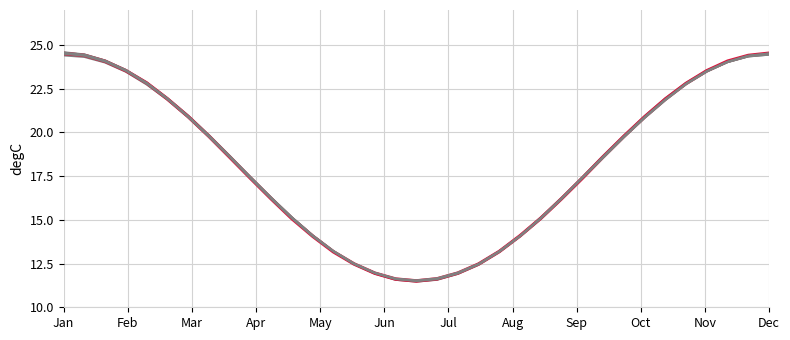

Is this an area chart (filled region under the line)?

No